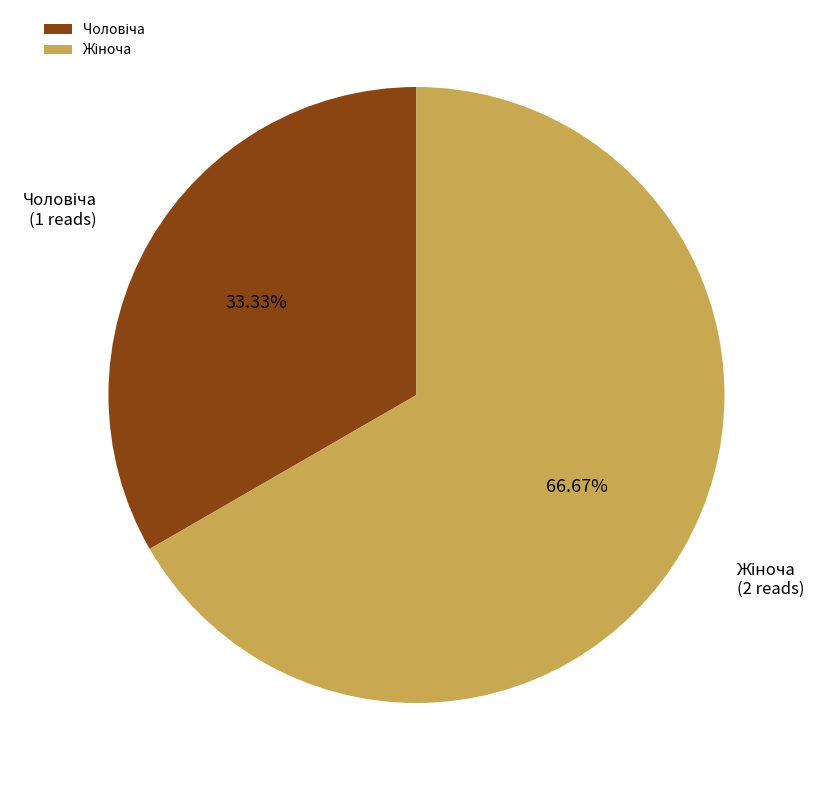

Does any single category account for the majority?

Yes